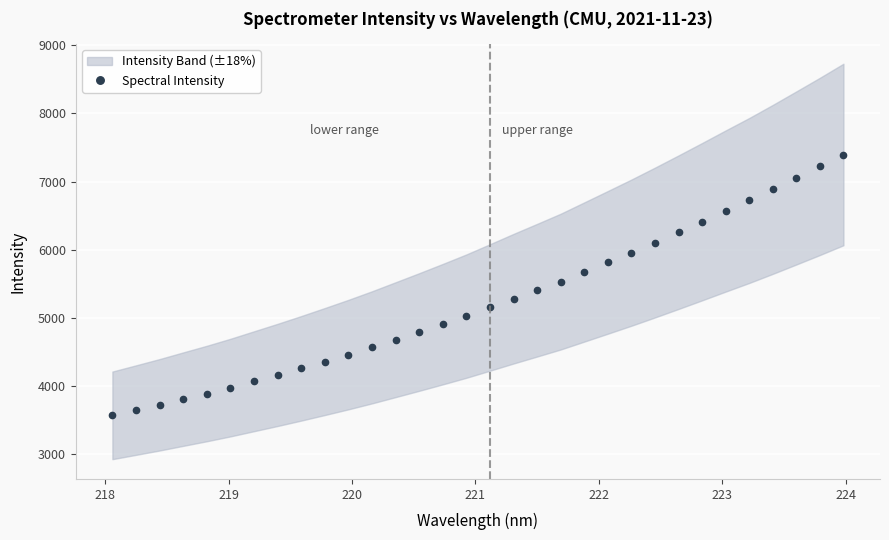

What is the highest value of the Spectral Intensity series?

7398.0